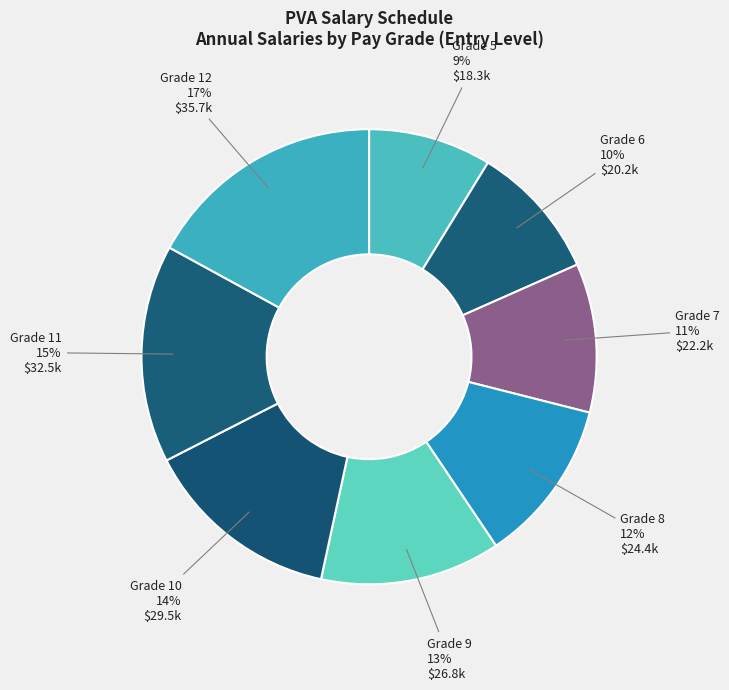

Which category has the biggest portion of the pie?

Grade 12